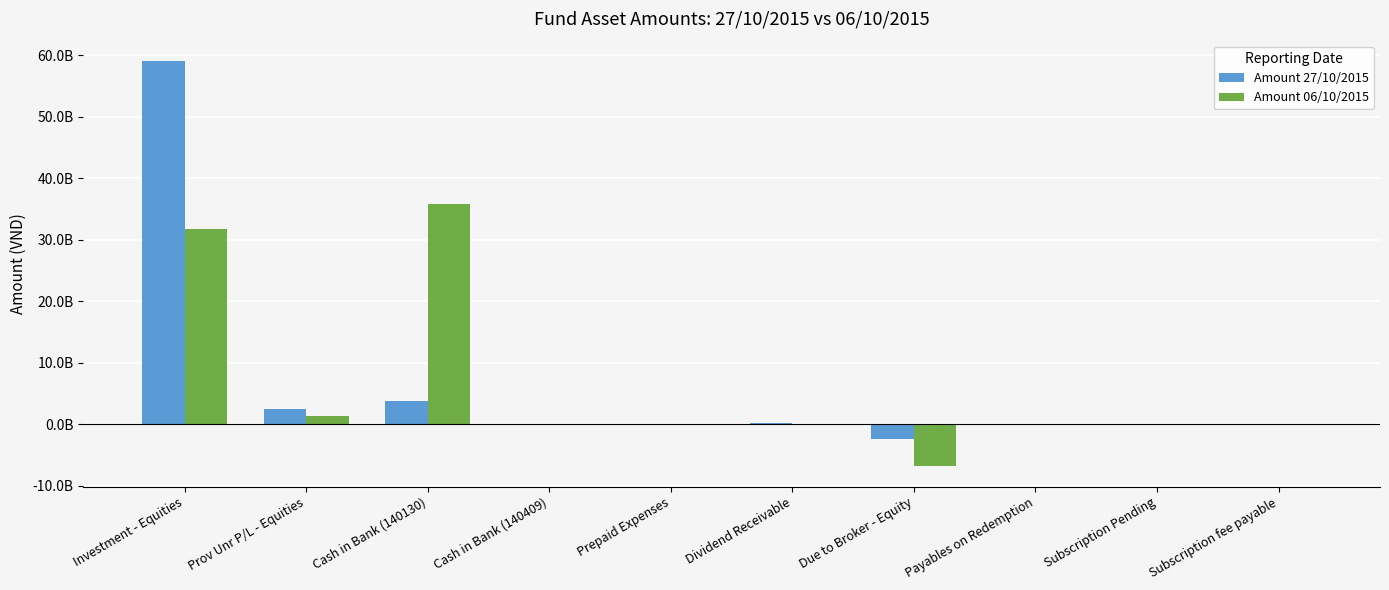

What are all the series names shown in the legend?

Amount 27/10/2015, Amount 06/10/2015